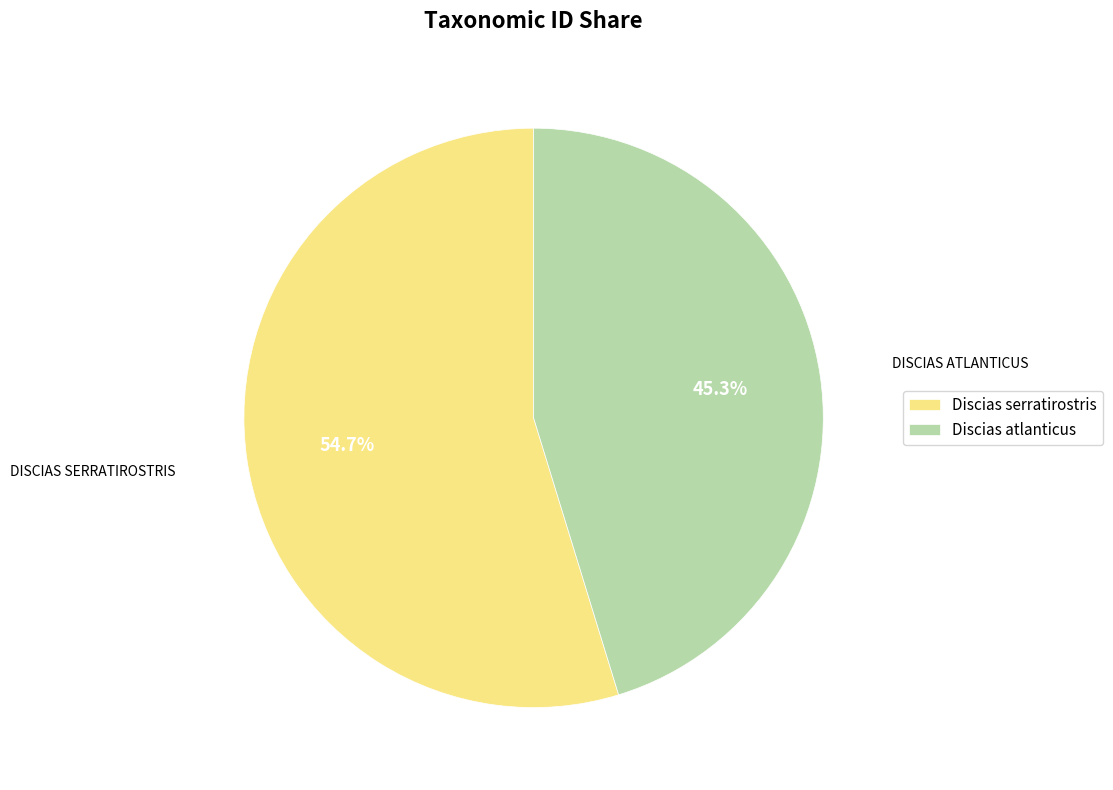

What percentage is the Discias serratirostris slice, to the nearest percent?

55%